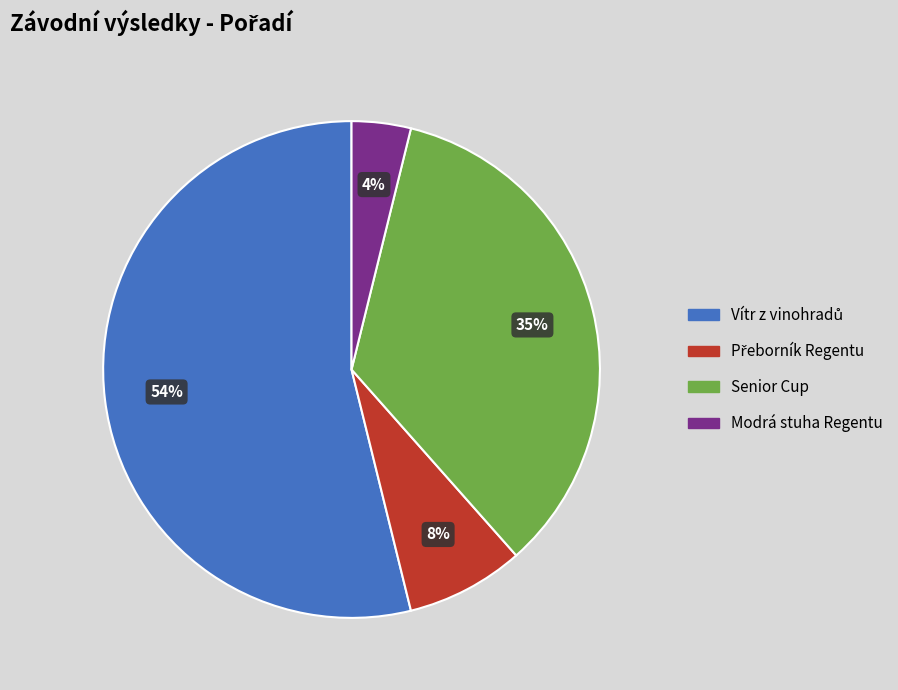

How many slices are in this pie chart?

4